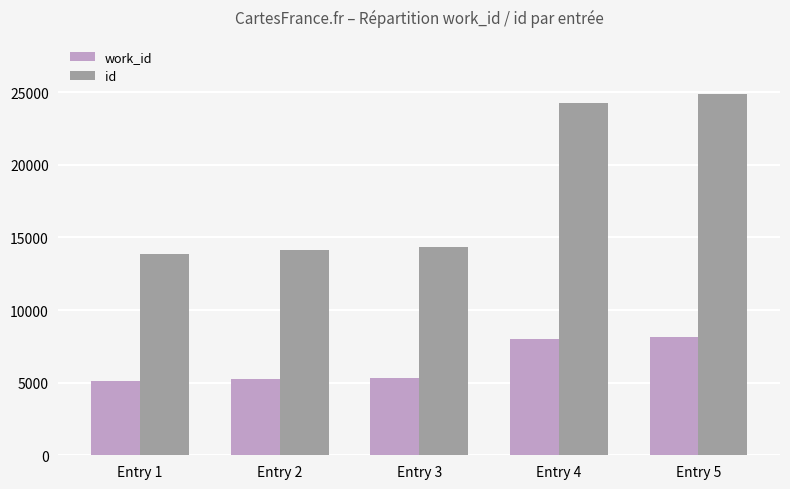

Rank the series by their average value, from highest to lowest.

id, work_id